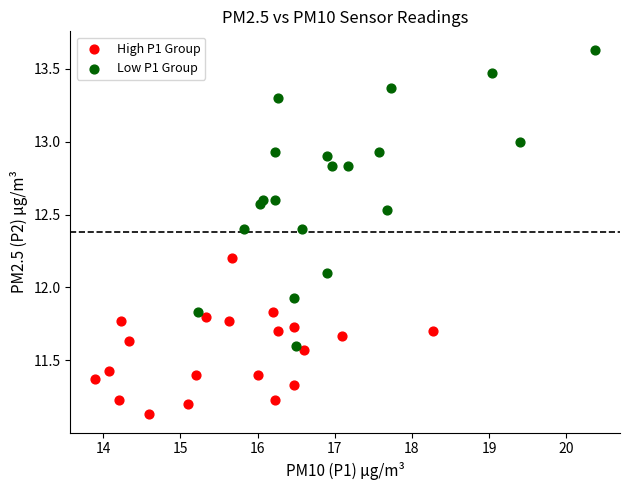

Which series has the largest Y range (max minus min)?

Low P1 Group